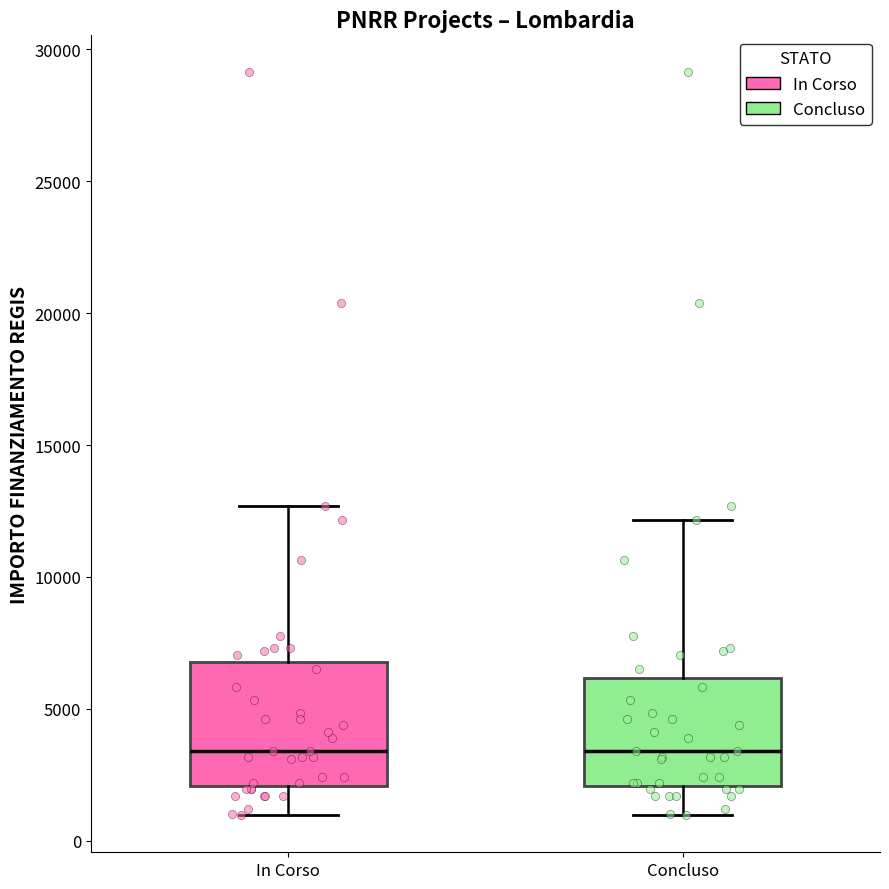

Which box is the tallest, from its lower edge to its upper edge?

In Corso